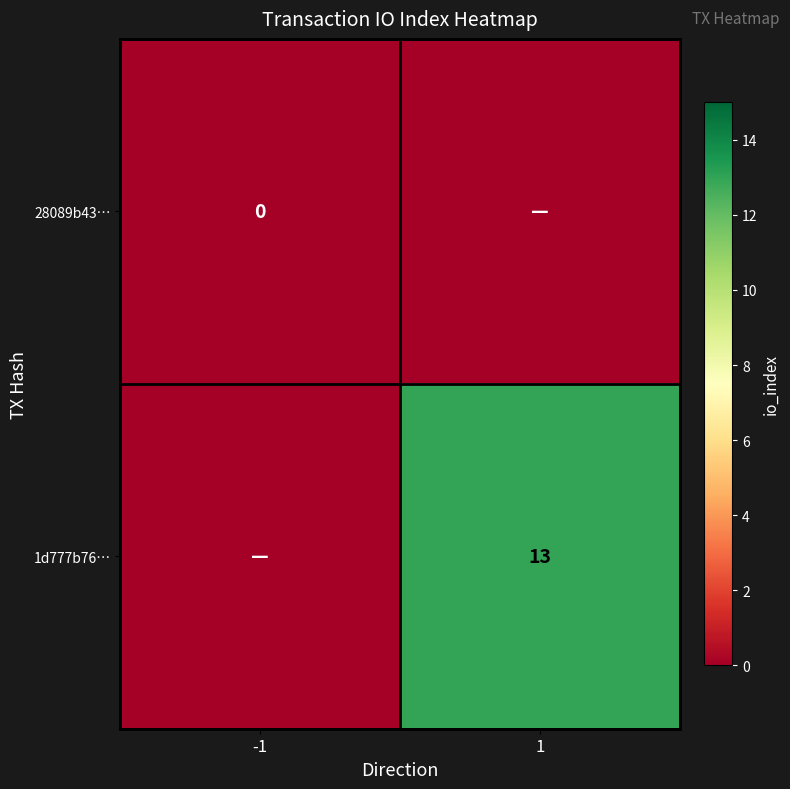

The 1d777b76… series shows 17 at 1. True or false?

False